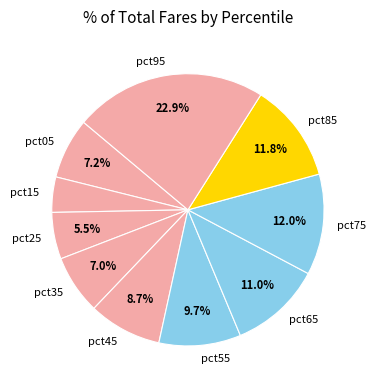

What is the smallest slice in the pie chart?

pct15